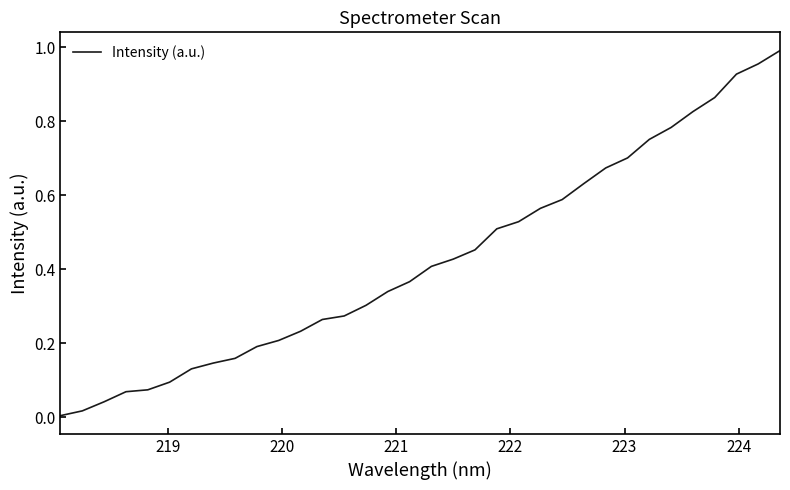

Does the chart display data point markers on the line(s)?

No